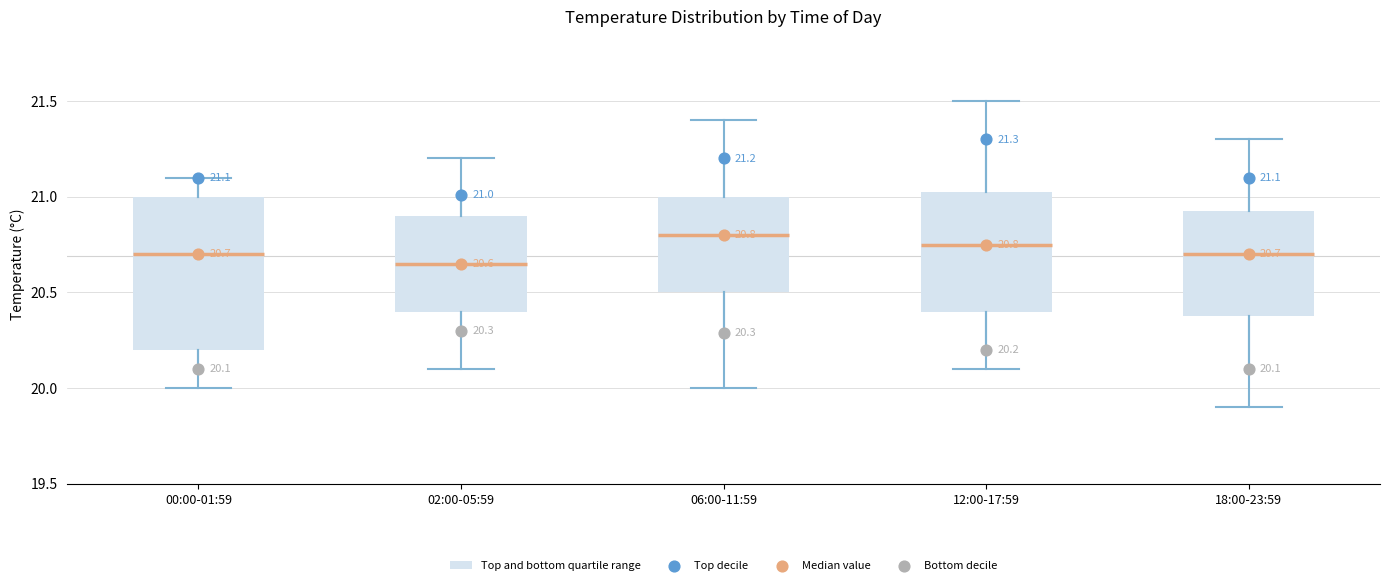

Which box's median line is the highest?

06:00-11:59